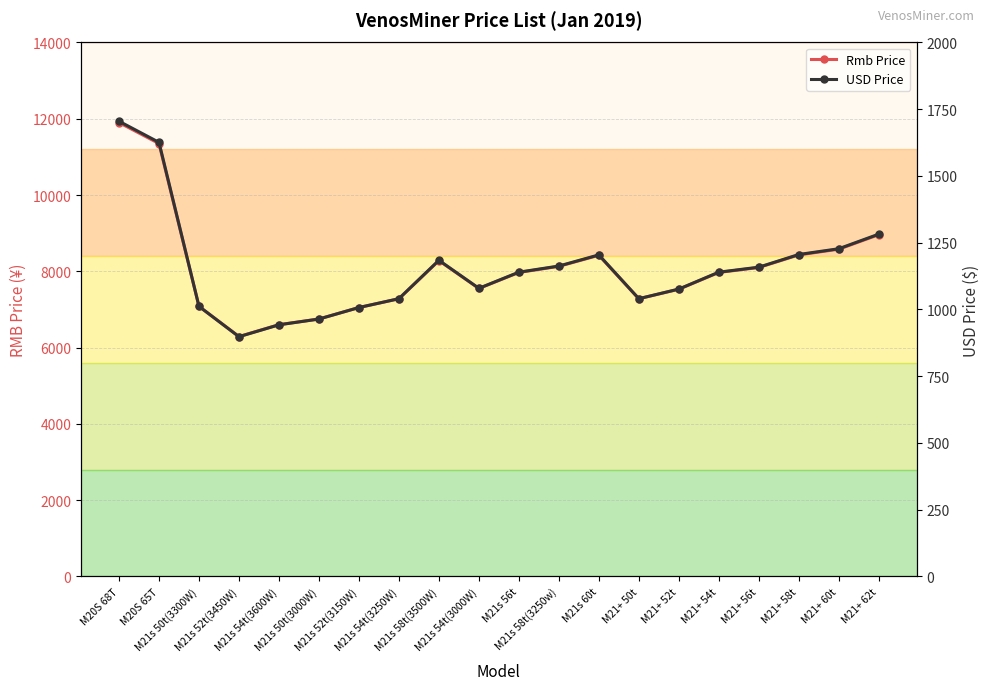

Which label corresponds to the smallest value in the chart?

M21s 52t(3450W)